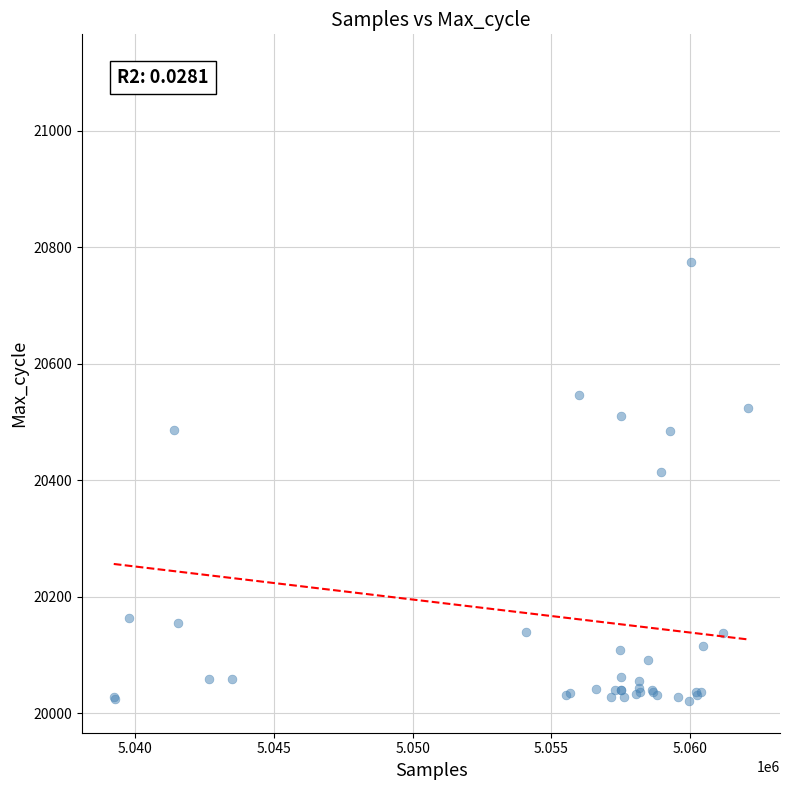

What Y value in the scatter plot is closest to 20566?

20546